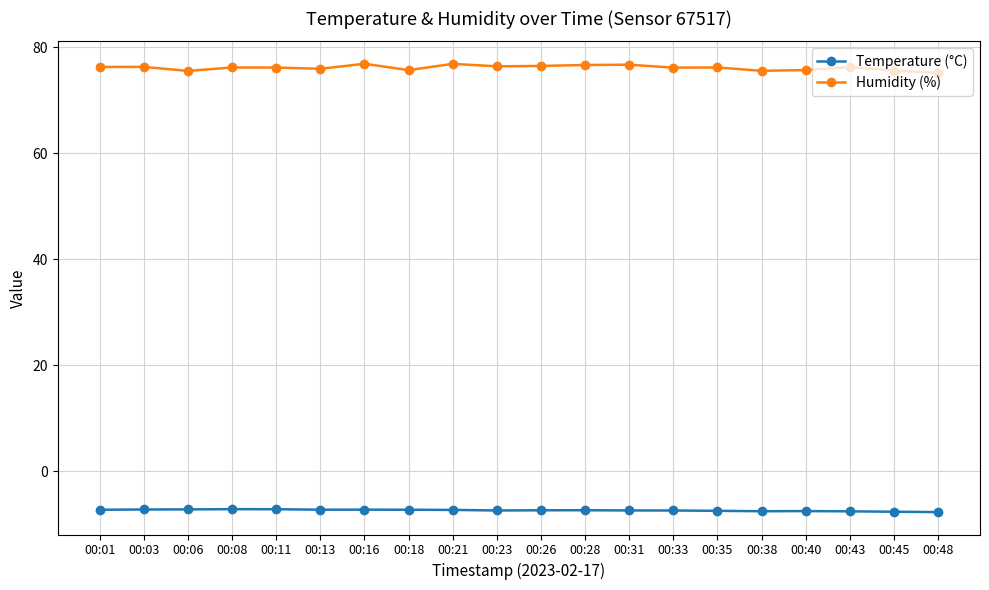

What is the difference between the maximum and minimum values in the Humidity (%) series?

1.7